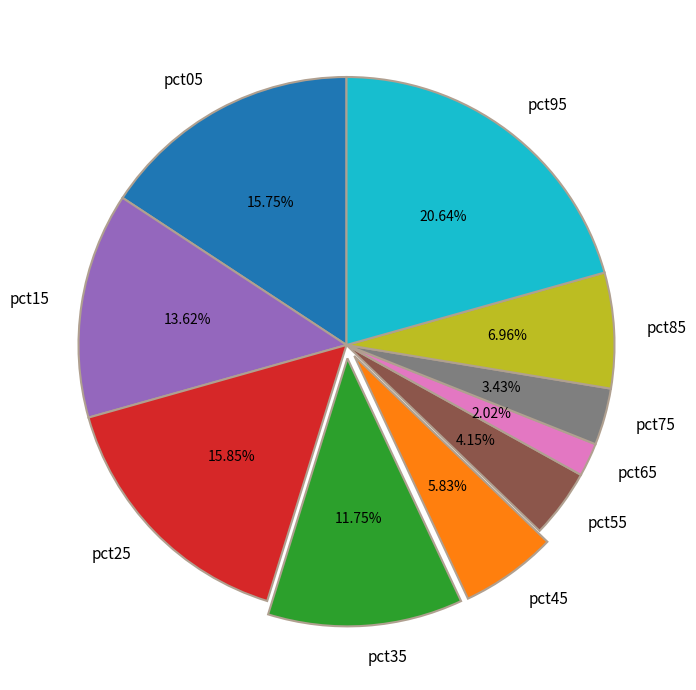

Is the sum of pct65 and pct95 greater than half?

No